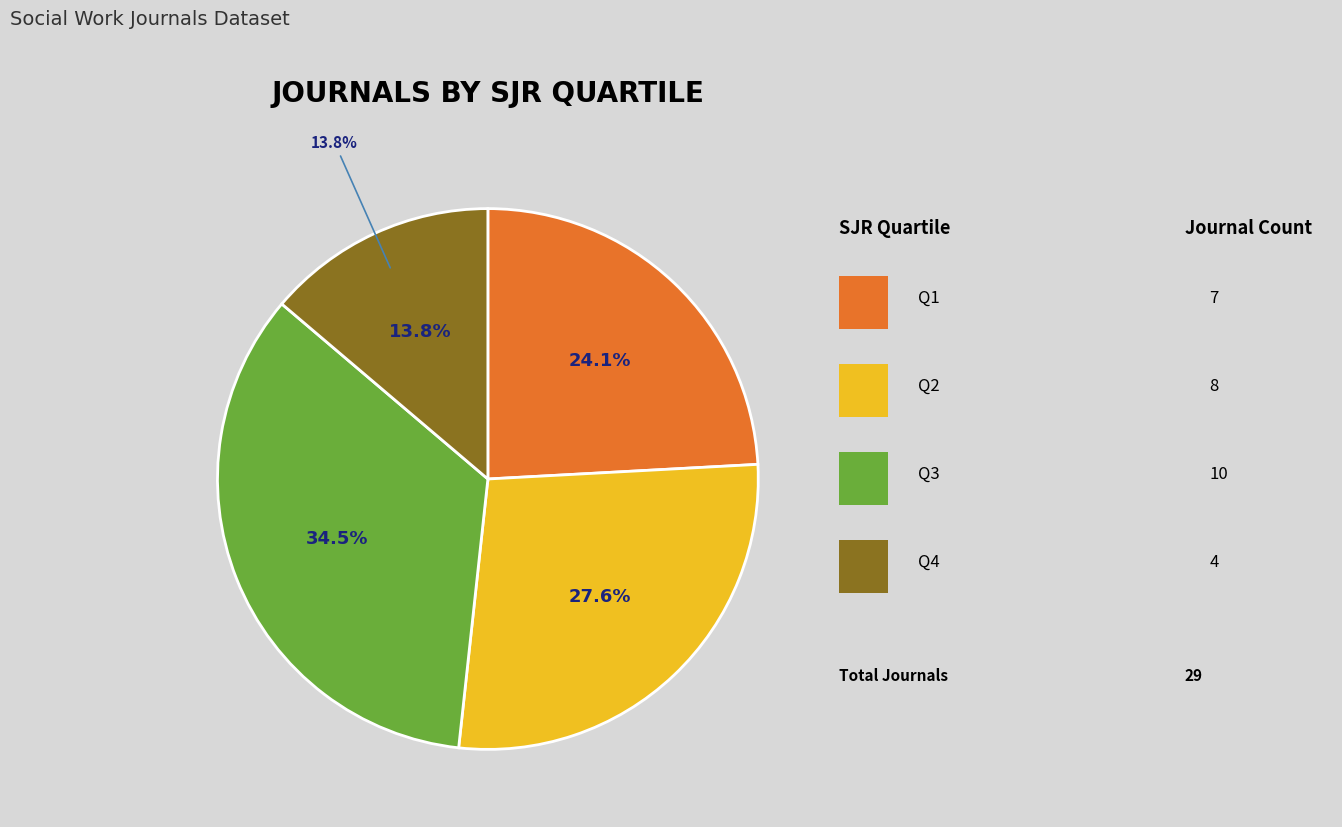

To the nearest percent, what percentage of the pie is Q3?

34%